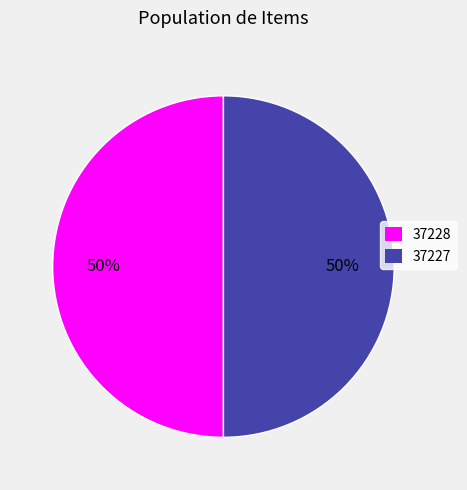

True or false: 37227 accounts for 35% of the total.

False